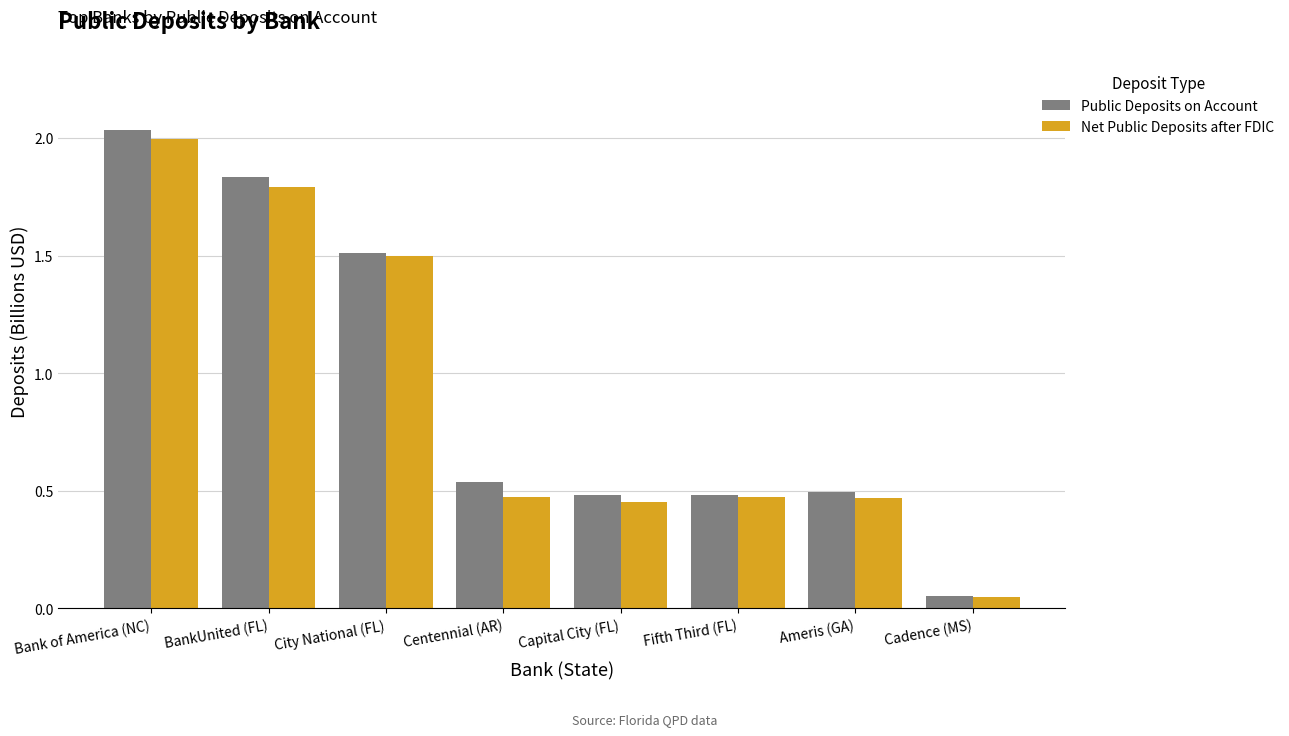

The Public Deposits on Account series shows 0.8 at Capital City (FL). True or false?

False